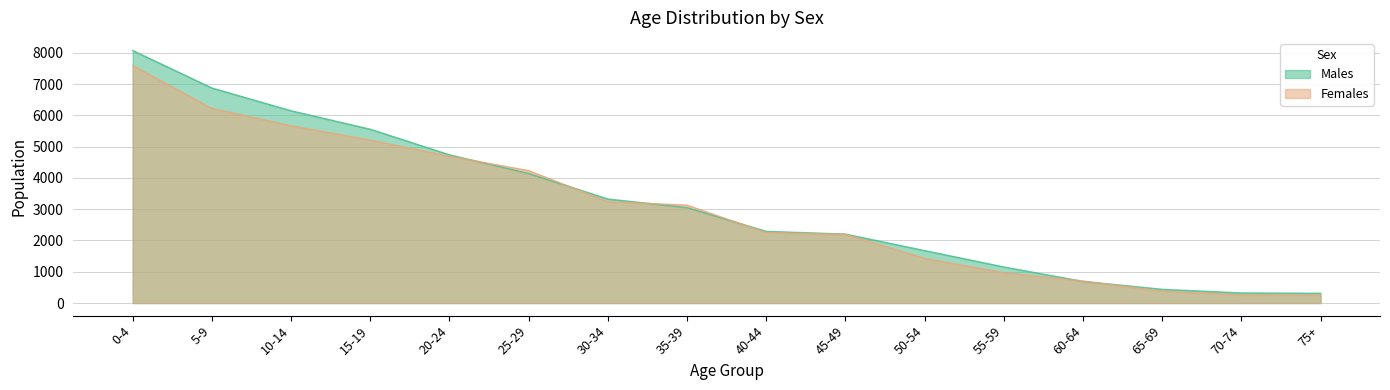

The value of Males at 20-24 is 6972. True or false?

False